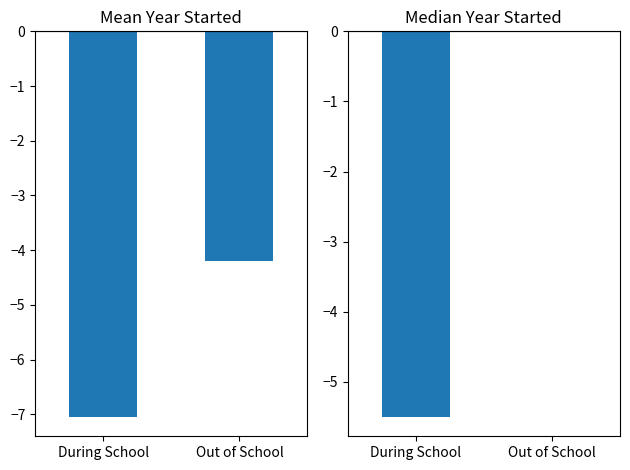

What is the difference between the maximum and minimum values?

5.5